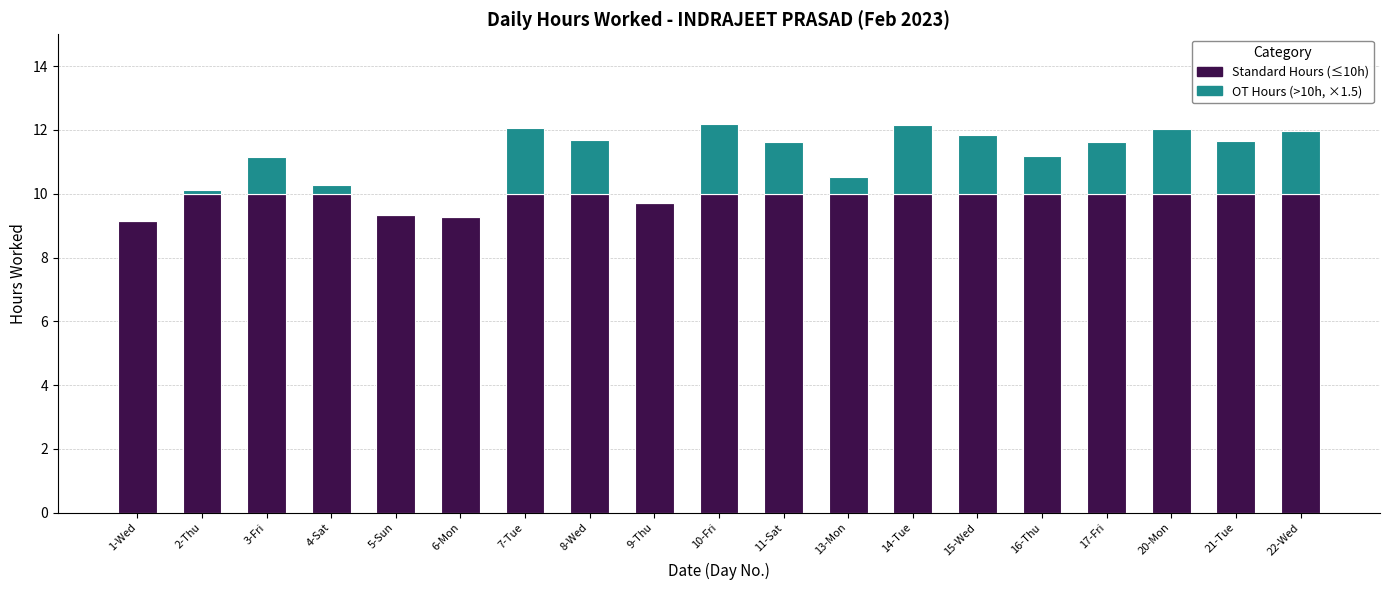

What is the total value across all series at 10-Fri?

12.2